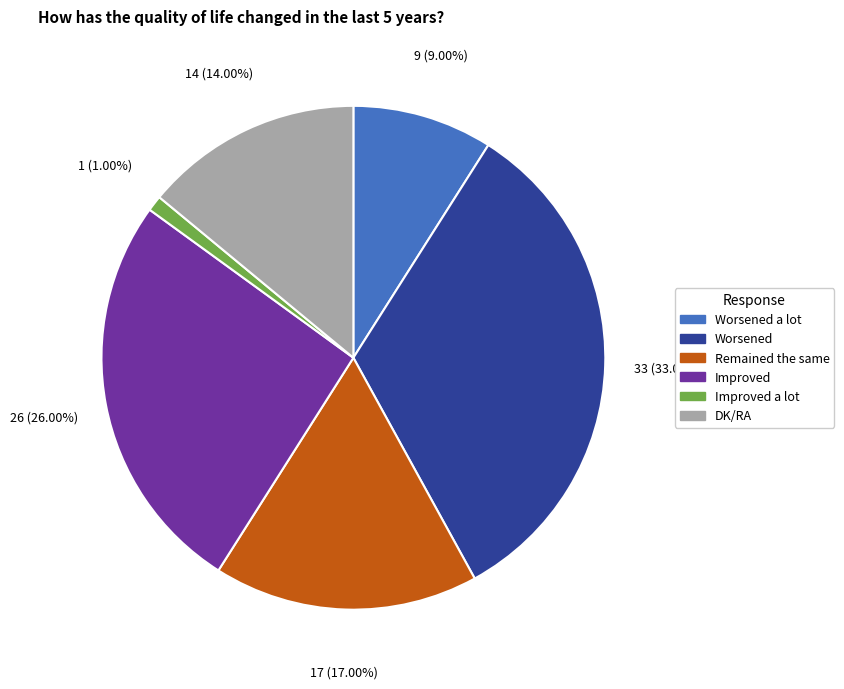

To the nearest percent, what is the difference between the largest and smallest slice percentages?

32%